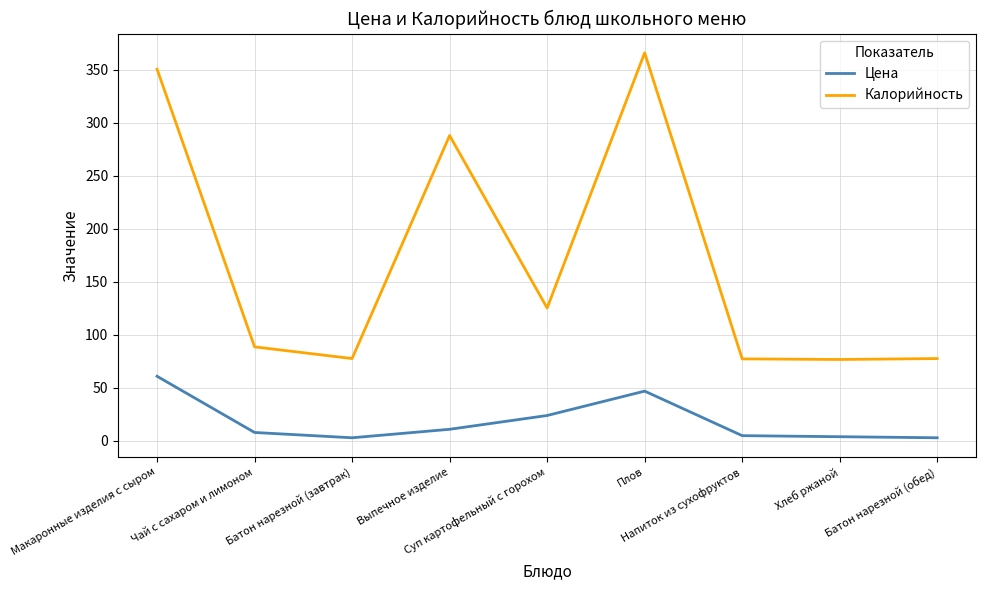

At which category does Калорийность reach its first local valley?

Батон нарезной (завтрак)